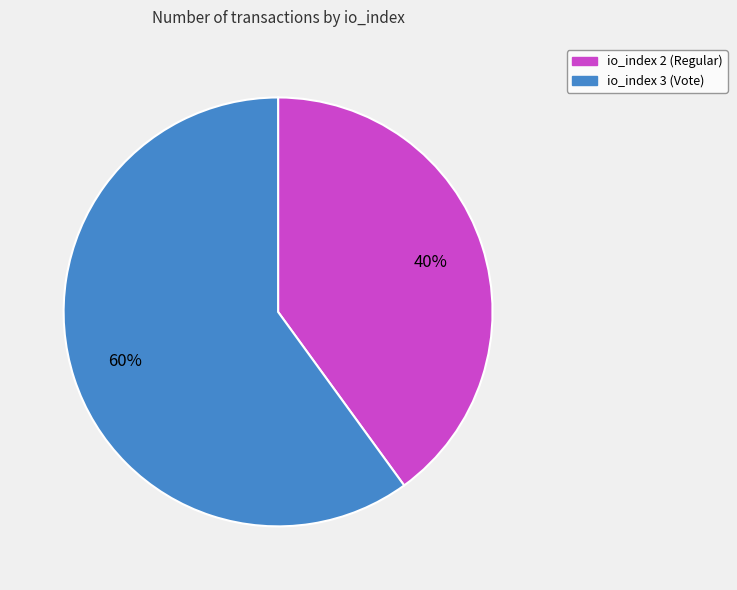

To the nearest percent, what is the average slice percentage?

50%